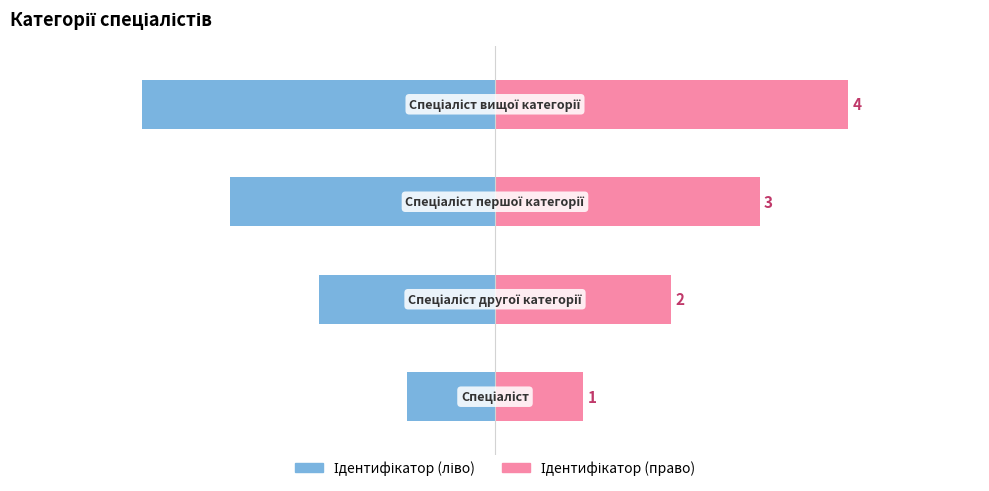

What is the average value of the Ідентифікатор (право) series?

2